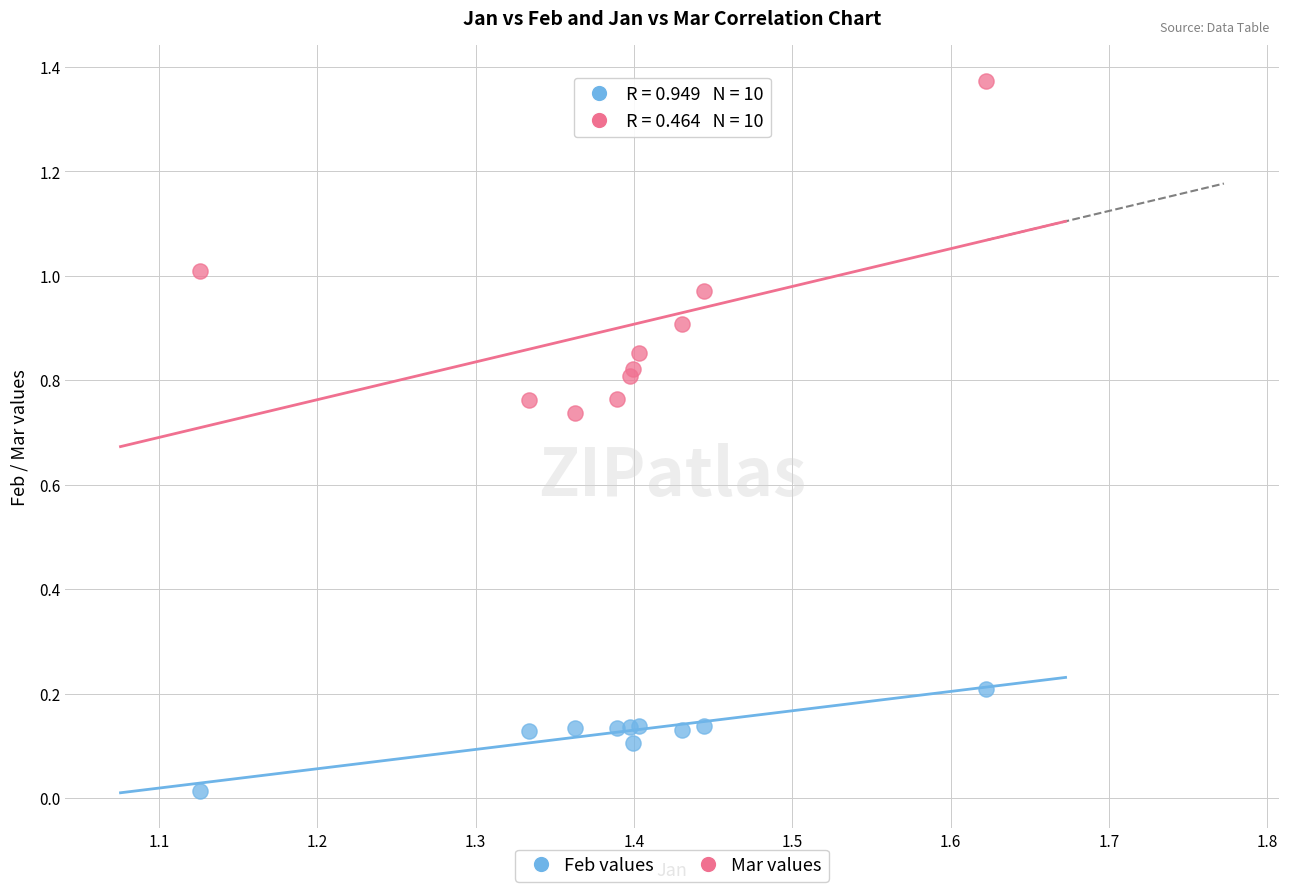

What are all the series names shown in the legend?

Feb values, Mar values